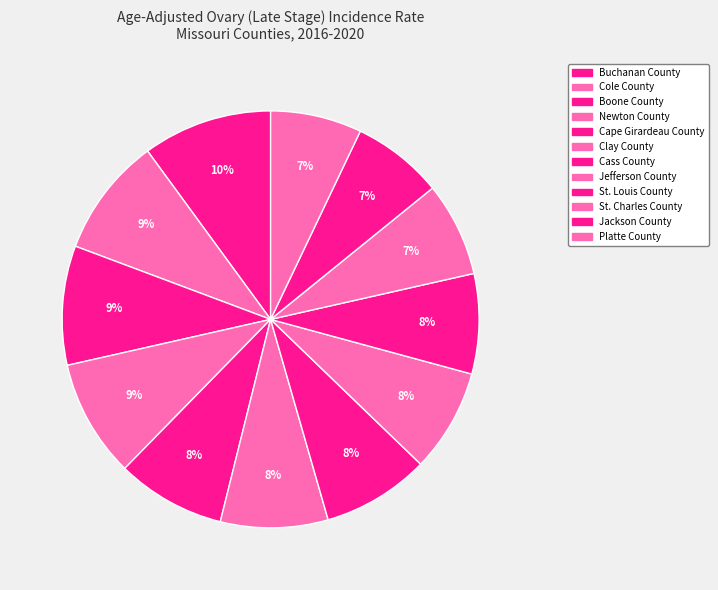

True or false: Cass County accounts for 15% of the total.

False